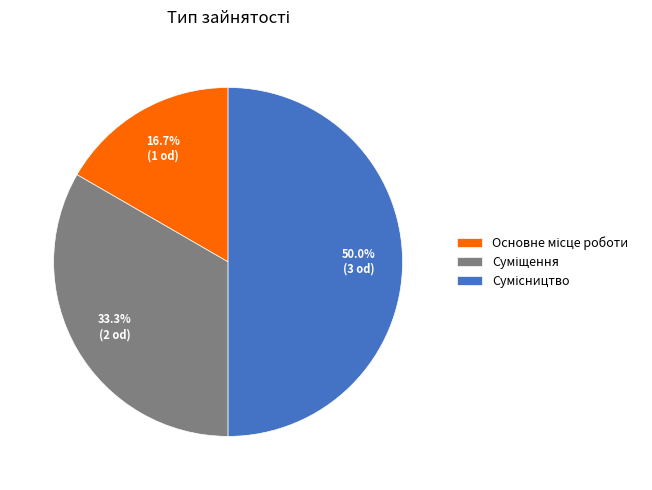

To the nearest percent, what is the combined percentage of Основне місце роботи and Суміщення?

50%